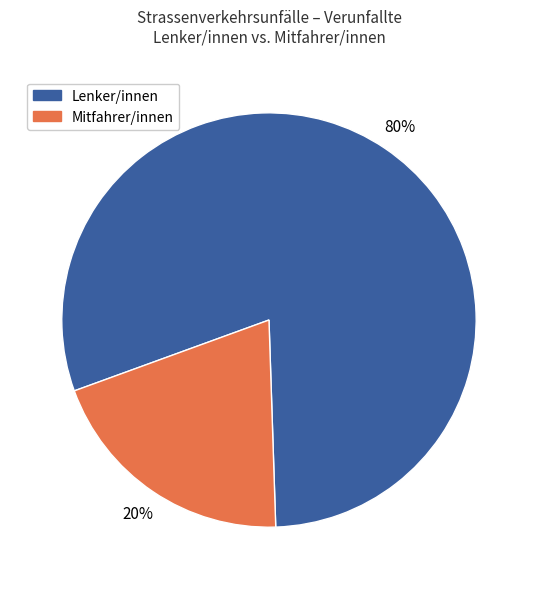

Is there any slice that represents more than half of the pie?

Yes